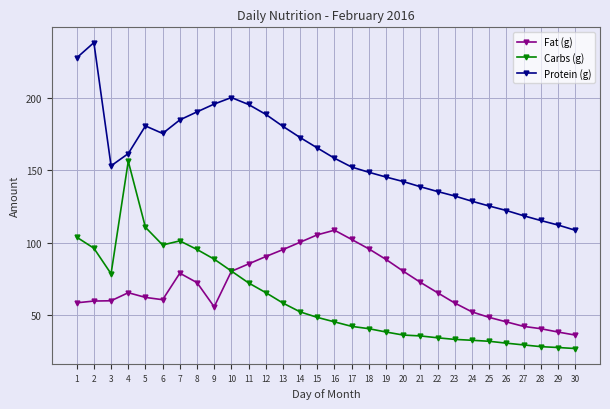

True or false: Protein (g) has more than 2 points higher than both neighbors.

True